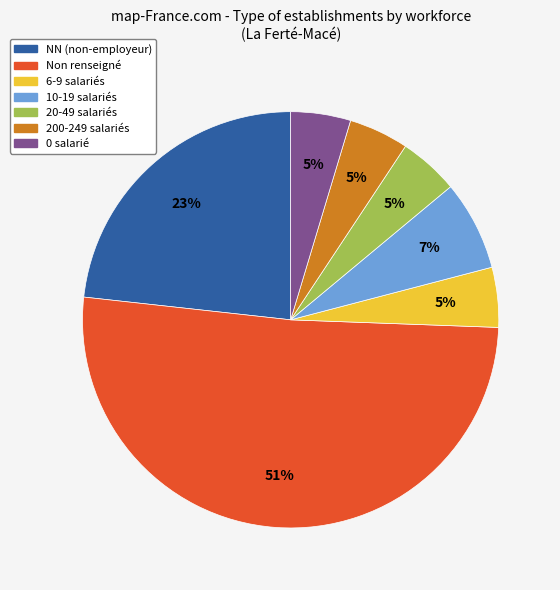

Approximately how many times larger is the value at 0 salarié compared to 6-9 salariés?

1.0